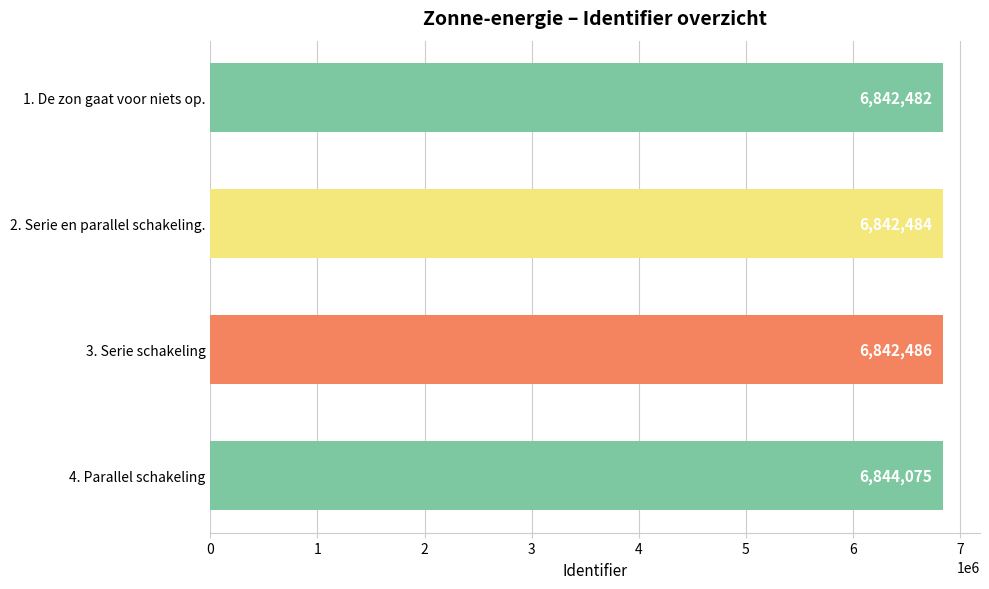

What is the approximate value at 2. Serie en parallel schakeling., to the nearest 50?

6842500